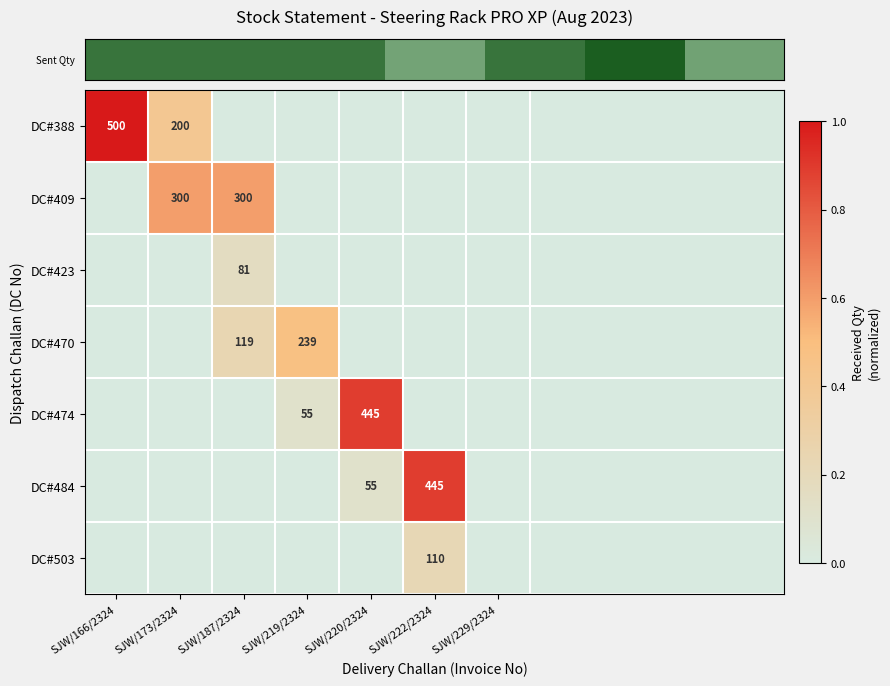

What is the maximum value shown in the chart?

1.0